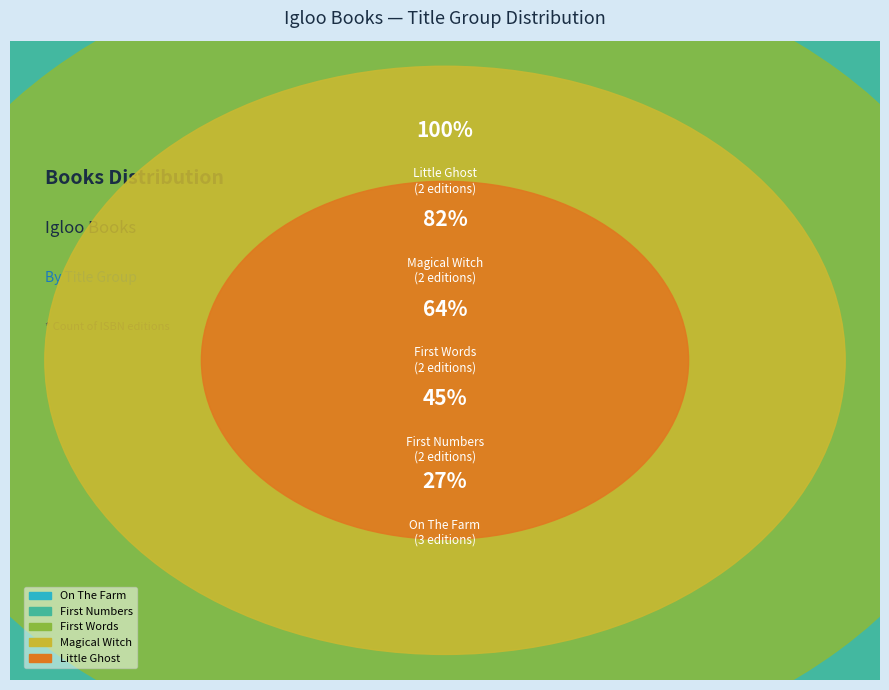

To the nearest percent, what is the average slice percentage?

20%